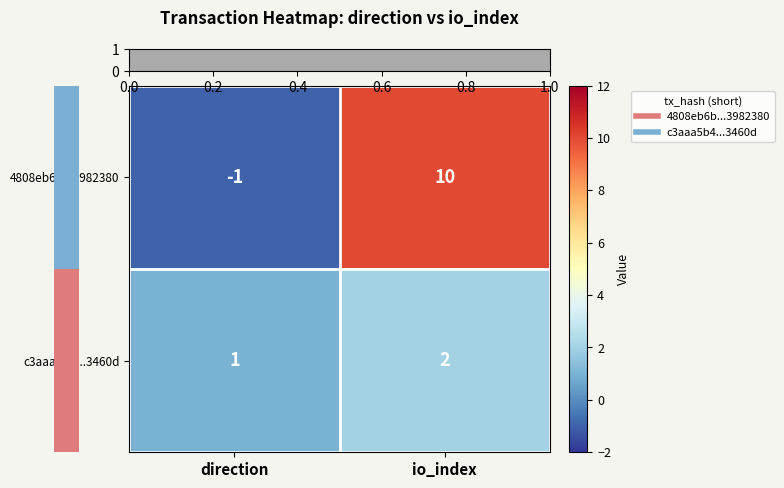

Which category has the highest value in the 4808eb6b...3982380 series?

io_index